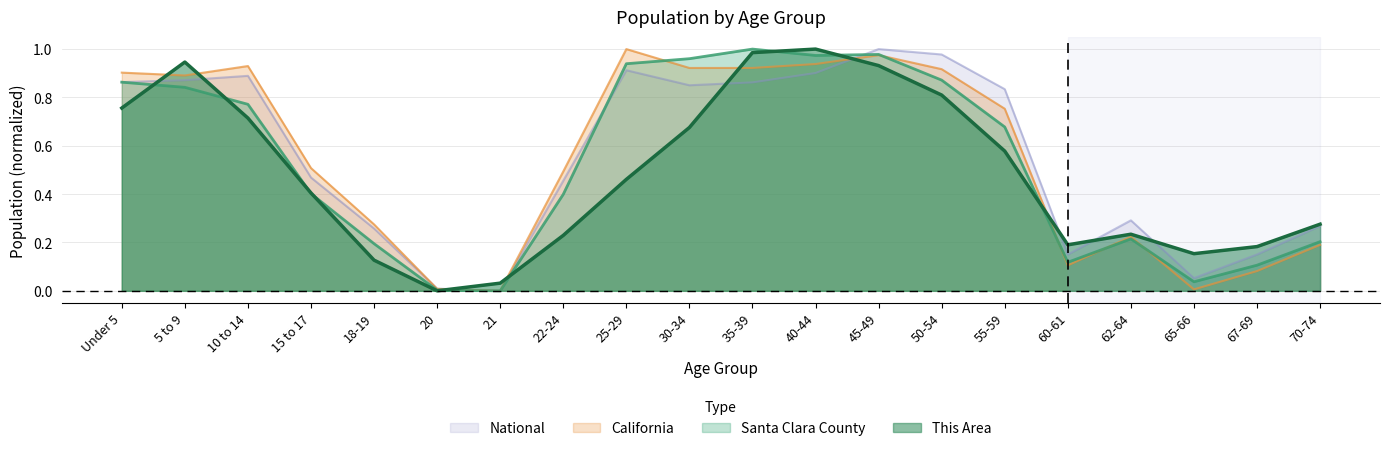

At which label does This Area reach its minimum?

20